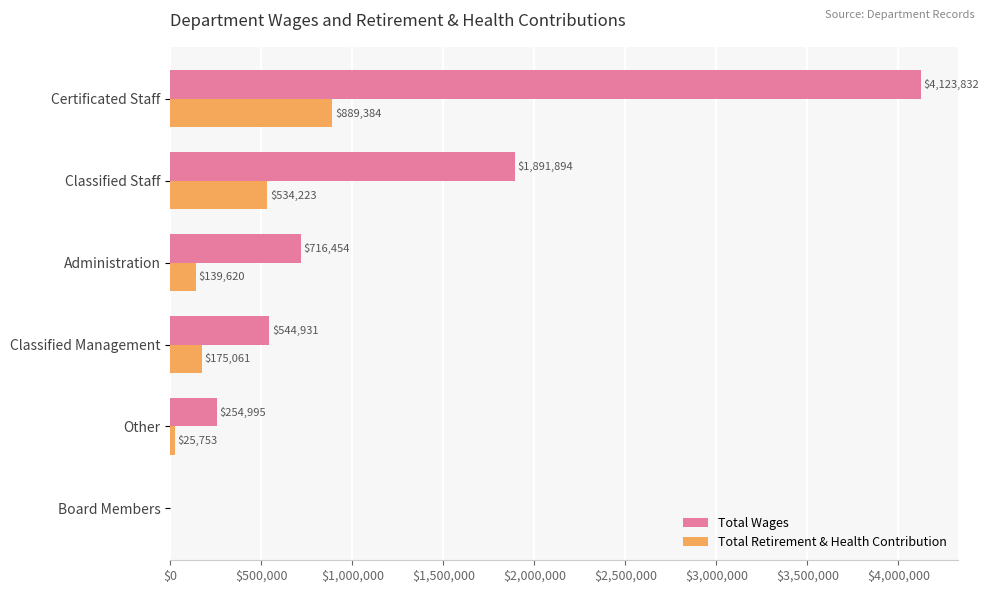

Which category has the highest value in the Total Wages series?

Certificated Staff